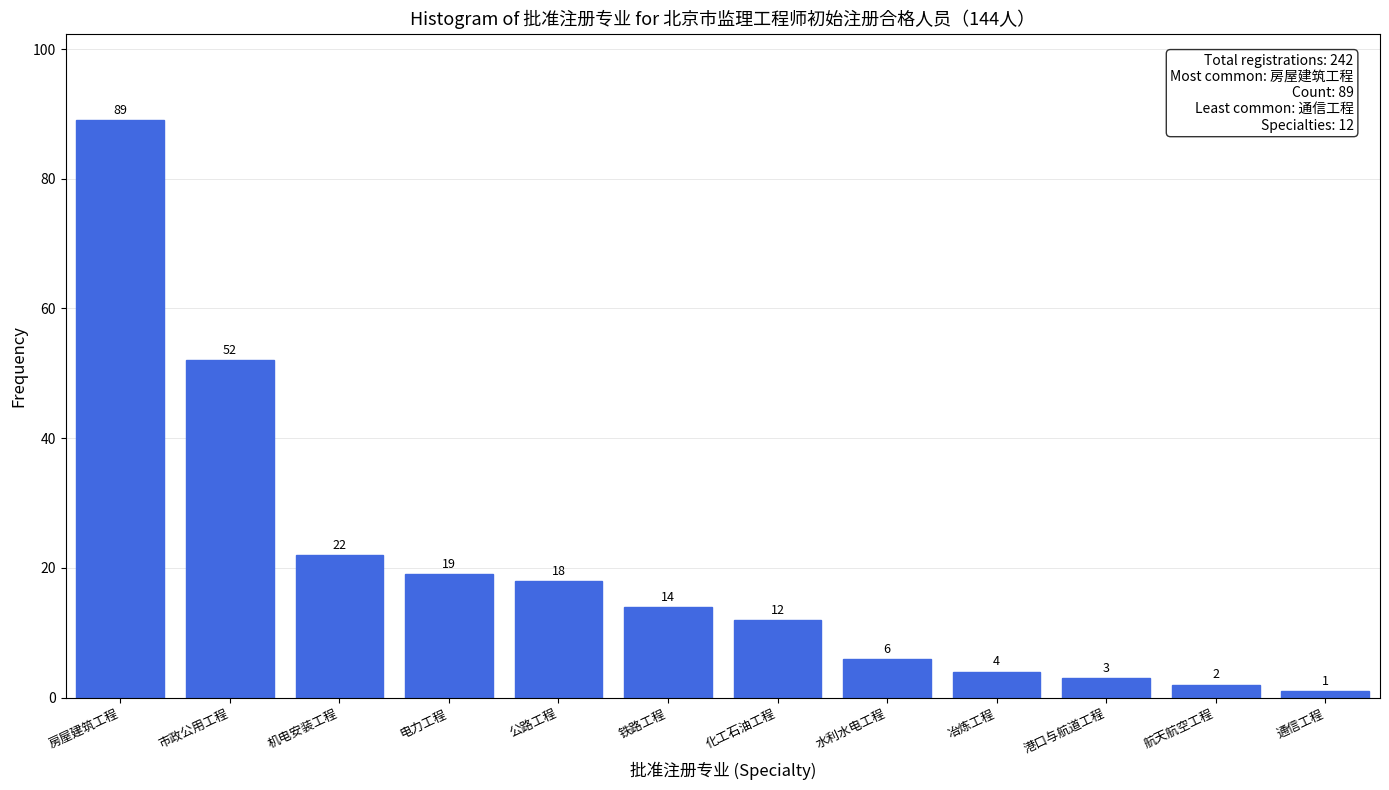

Reading left to right, transcribe all the data shown in this chart.

89	52	22	19	18	14	12	6	4	3	2	1